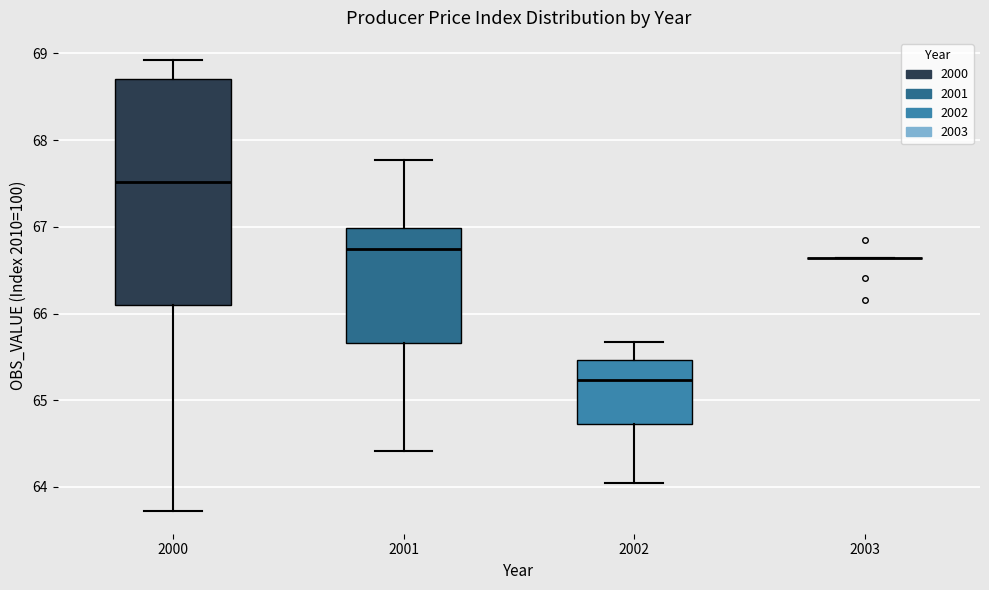

Which box is the tallest, from its lower edge to its upper edge?

2000